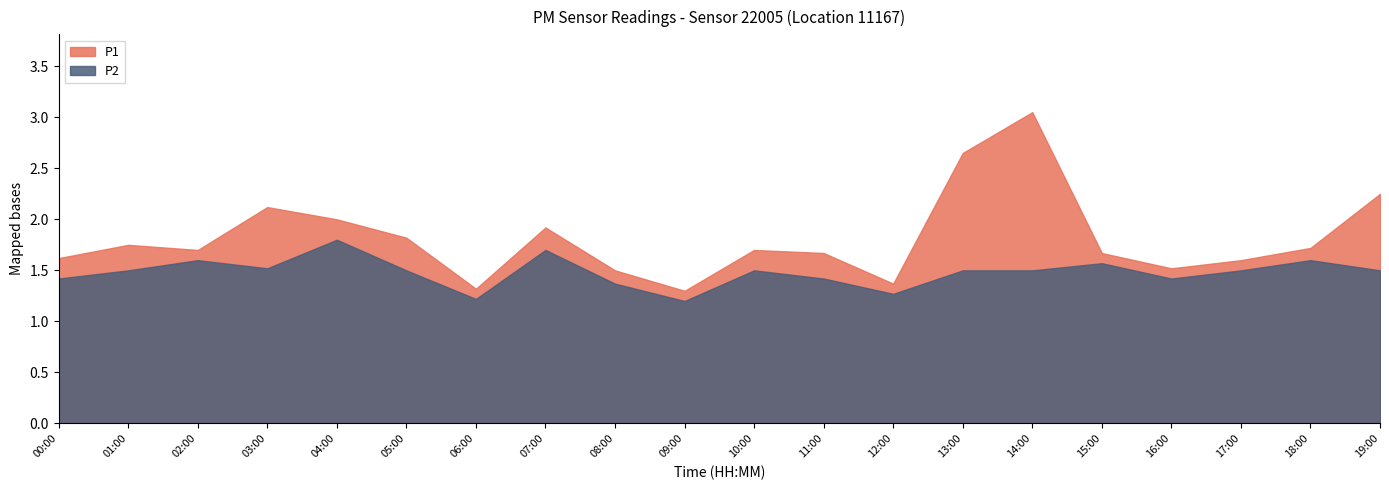

True or false: P2 and P1 cross at least once.

False